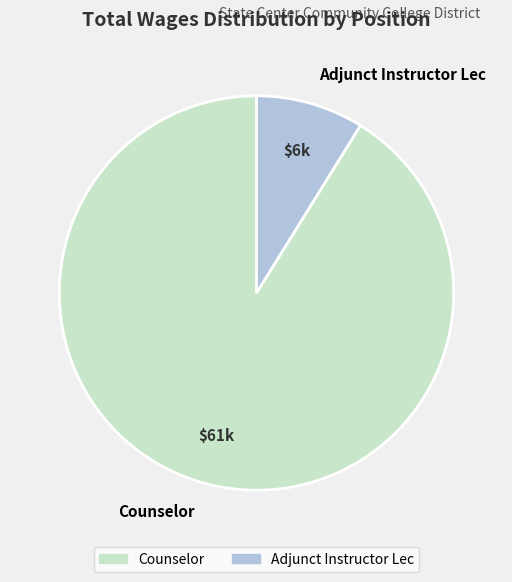

True or false: Counselor accounts for 84% of the total.

False